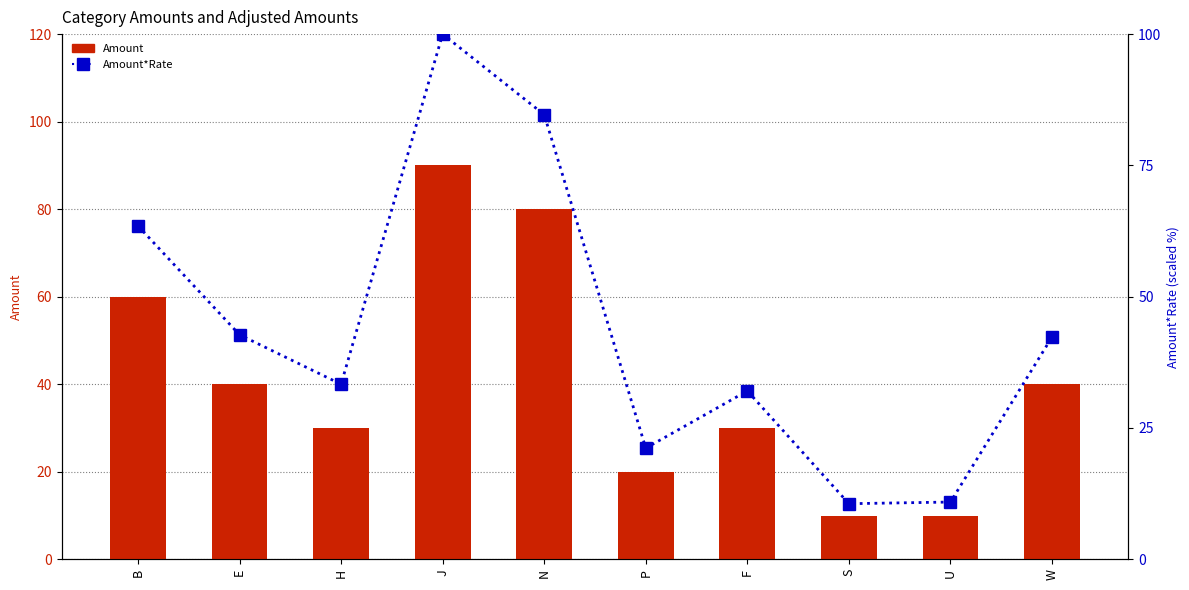

Rank the series by their average value, from highest to lowest.

Amount*Rate, Amount